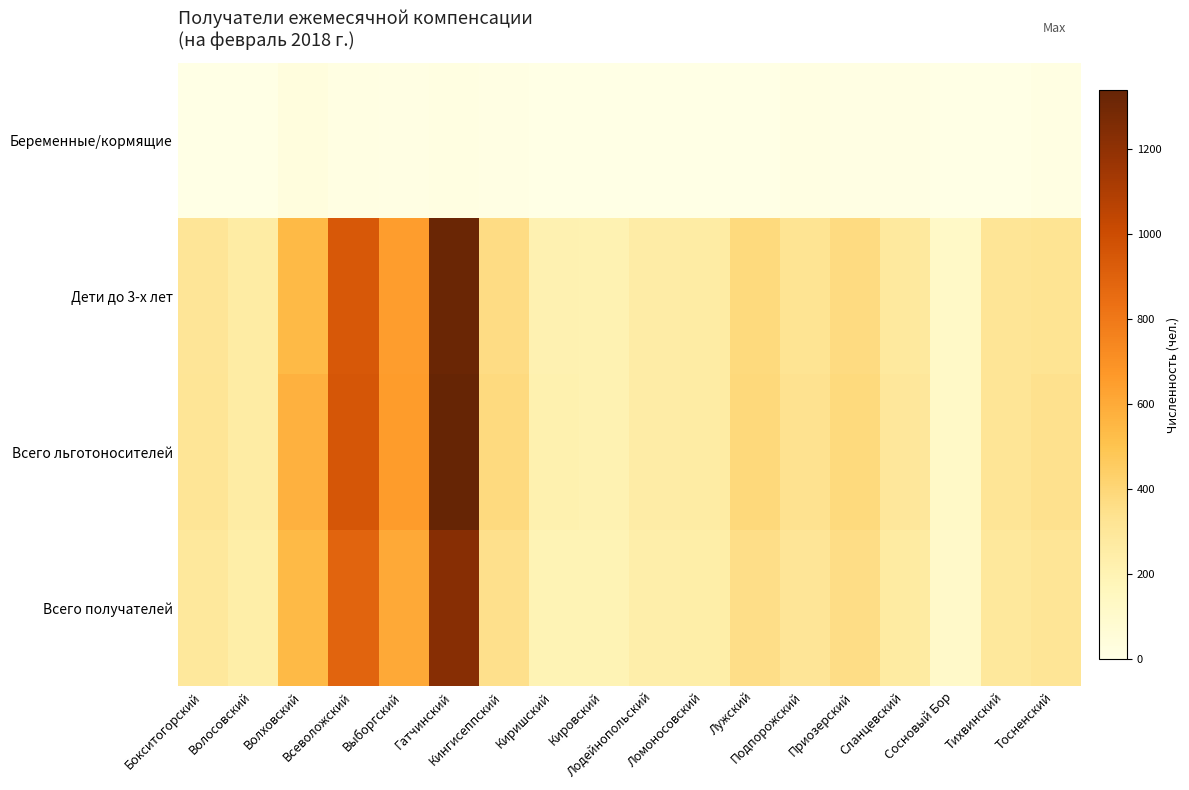

Between Волосовский and Волховский, which series saw the biggest shift?

Всего льготоносителей